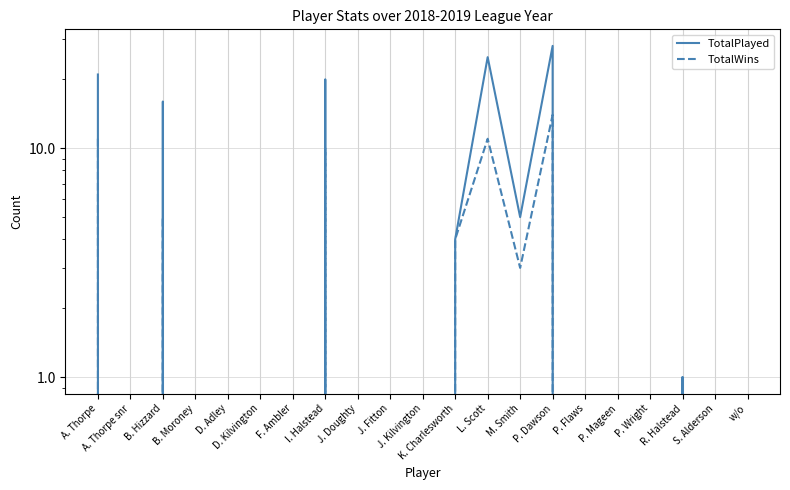

Which label corresponds to the largest value in the chart?

P. Dawson